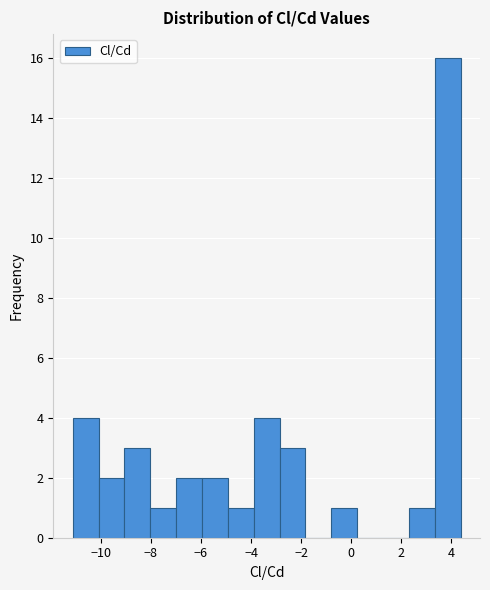

Reading left to right, list every bar in this chart as the range it spans on the x-axis followed by its height. Neither the bar edges nor the heights are printed on the chart, so give them approximately, as read against the axes.

-11.2 to -10.0: 4
-10.0 to -9.0: 2
-9.0 to -8.0: 3
-8.0 to -7.0: 1
-7.0 to -6.0: 2
-6.0 to -5.0: 2
-5.0 to -3.8: 1
-3.8 to -2.8: 4
-2.8 to -1.8: 3
-1.8 to -0.8: 0
-0.8 to 0.2: 1
0.2 to 1.2: 0
1.2 to 2.4: 0
2.4 to 3.4: 1
3.4 to 4.4: 16